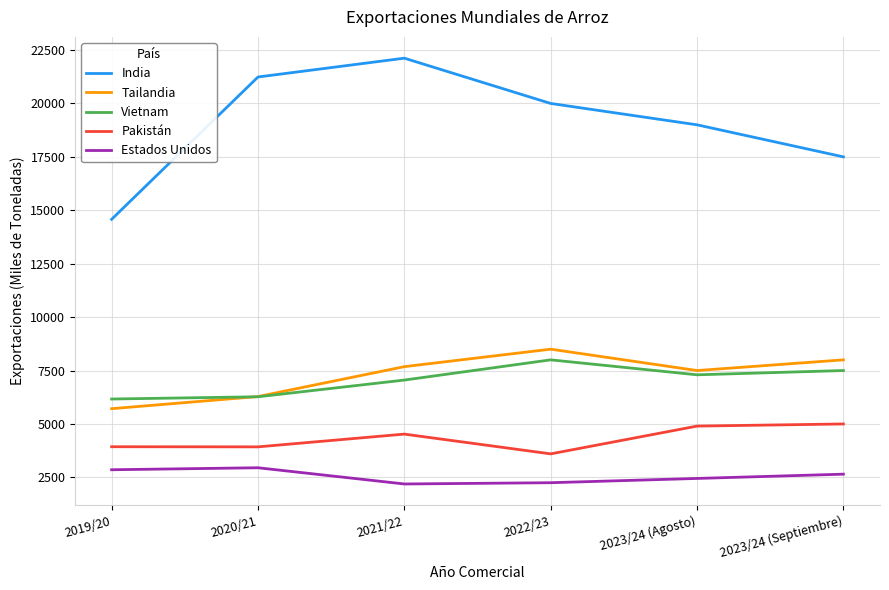

What is the highest value of the Tailandia series?

8500